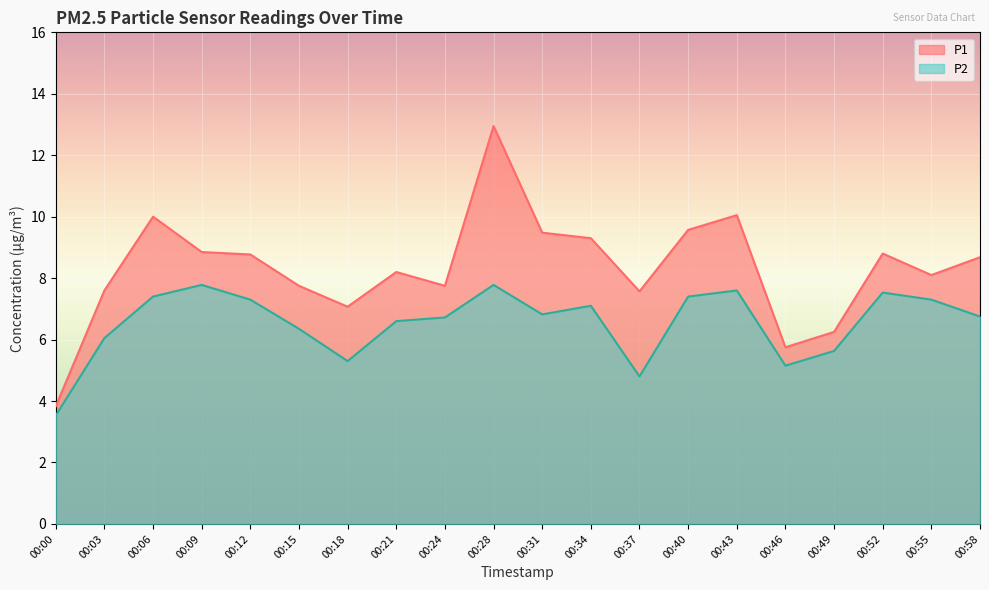

Which series has the largest range (max minus min)?

P1